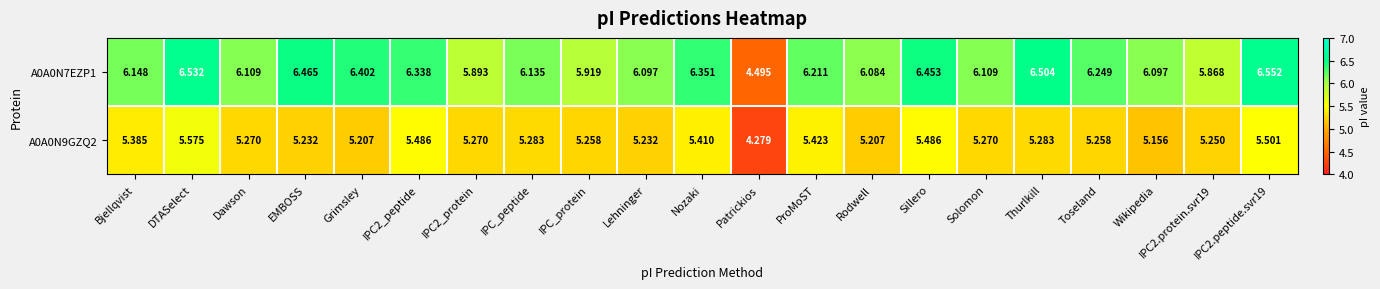

Which series has the largest total across all categories?

A0A0N7EZP1